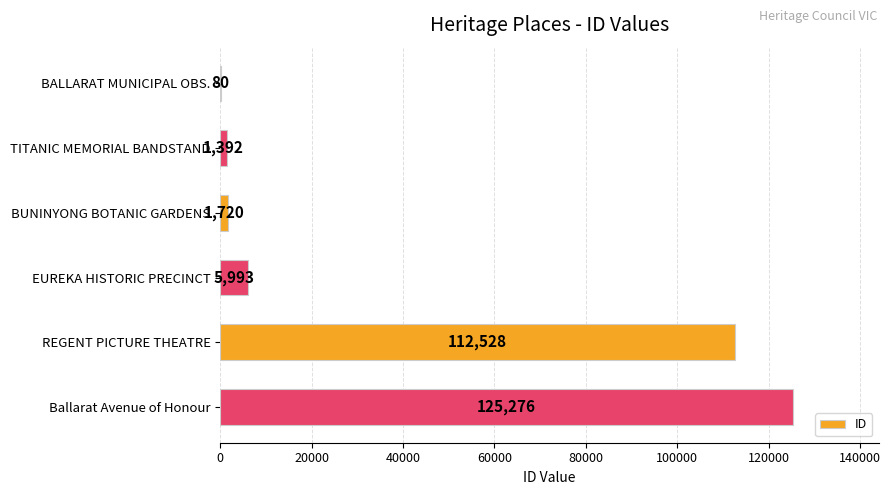

How many series are shown in this chart?

1